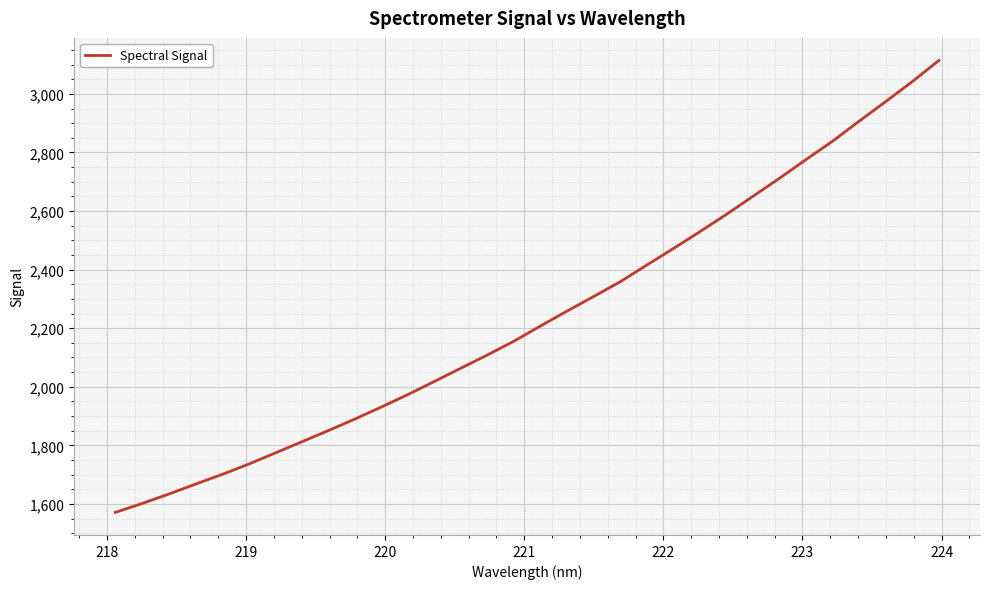

Count the number of data series in this chart.

1